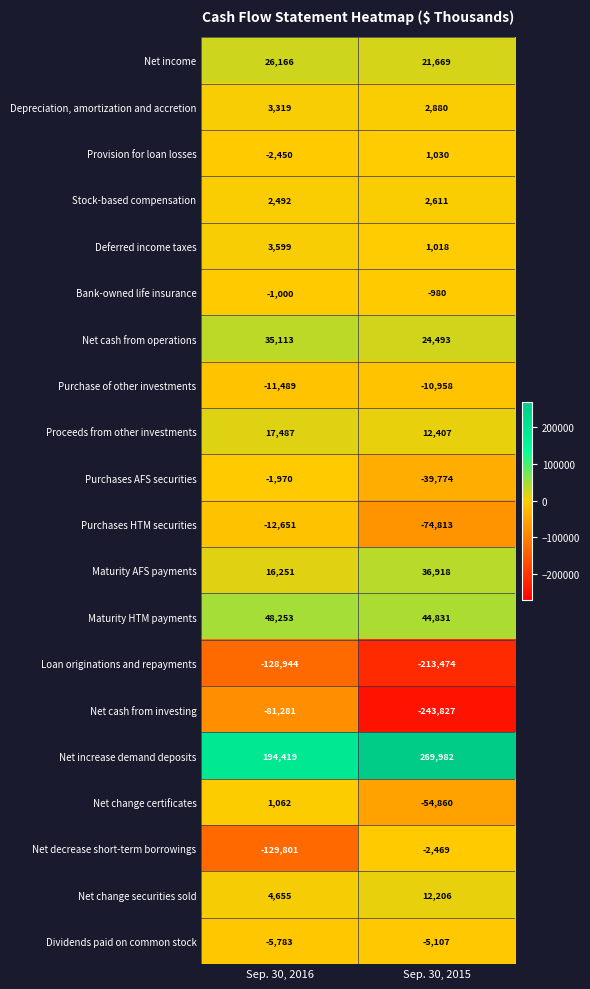

Which series has the largest total across all categories?

Net increase demand deposits